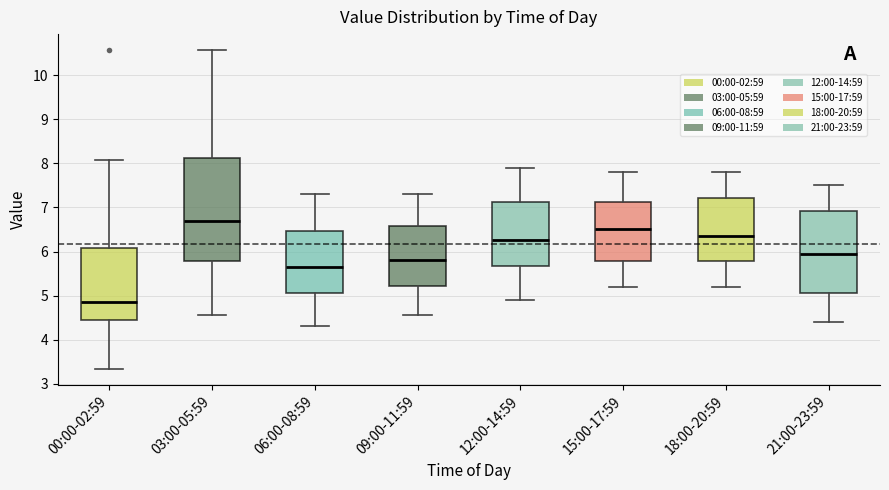

Where is the lower edge of the box for 00:00-02:59 on the y-axis? The values are not printed on the chart, so give them approximately, as read against the axis.

4.4